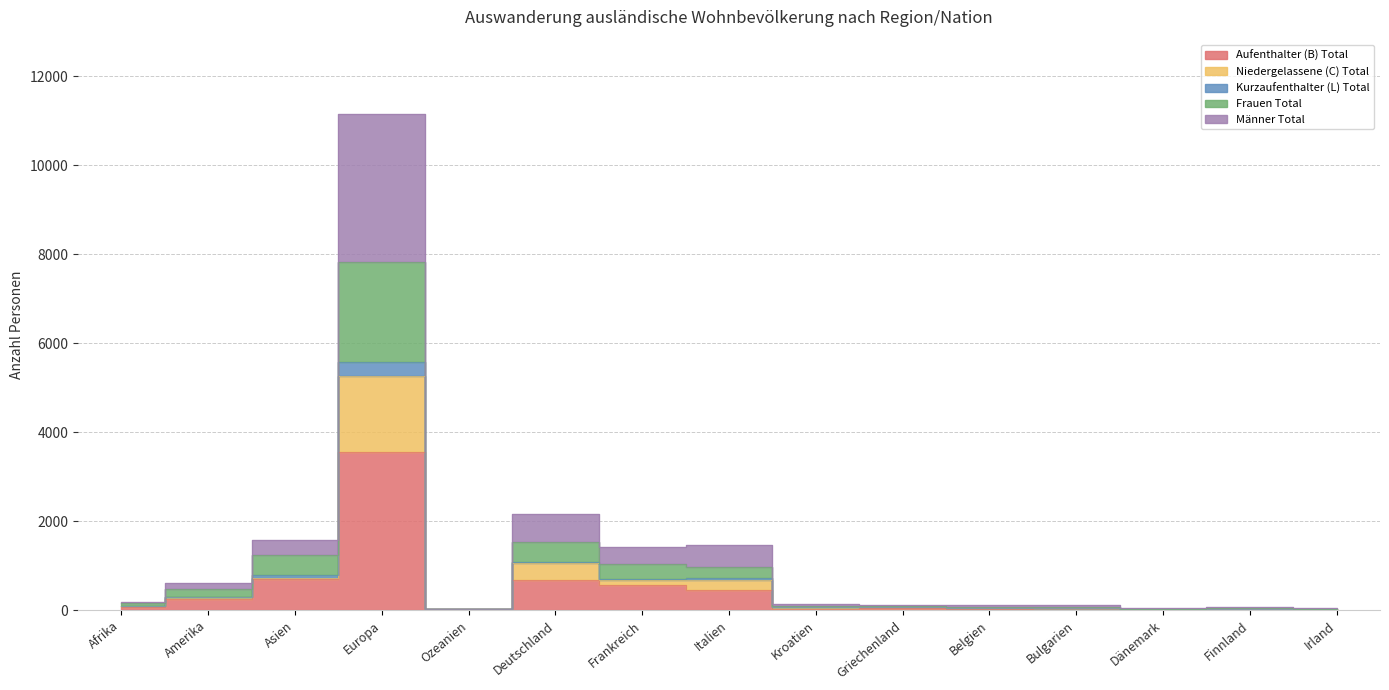

What is the maximum value shown in the chart?

11150